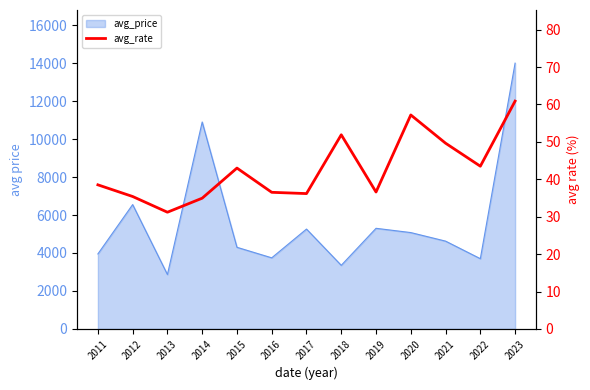

True or false: there are more than 0 points higher than both neighbors.

True